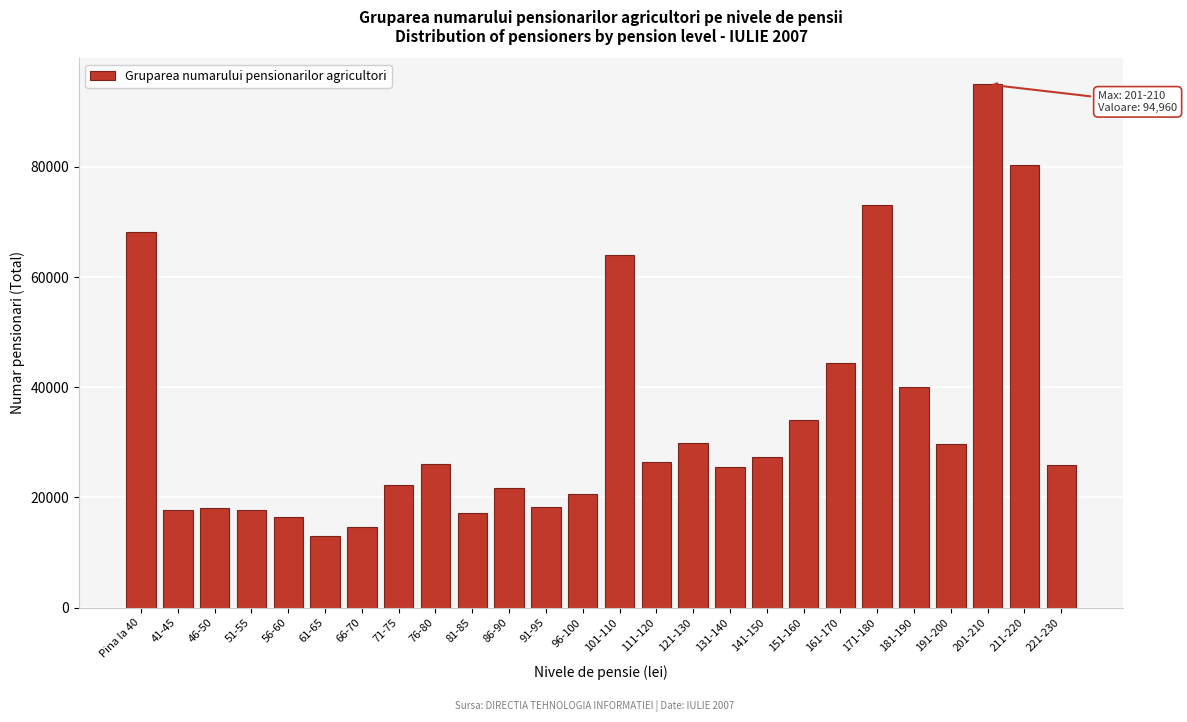

What is the label of the 3rd bar from the left?

46-50